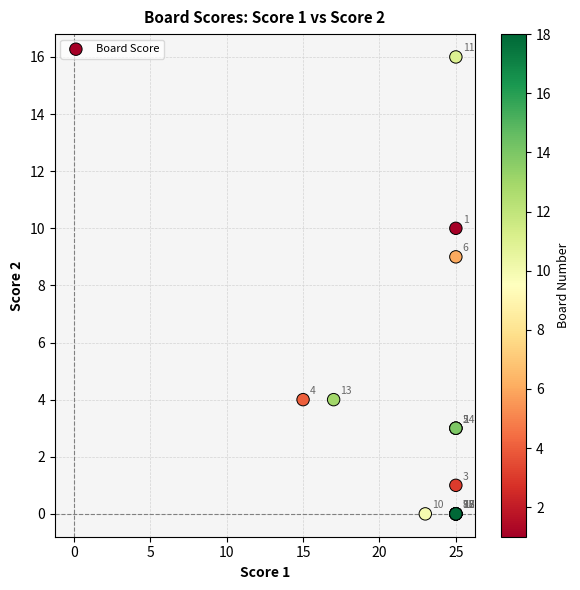

What Y value in the scatter plot is closest to 8?

9